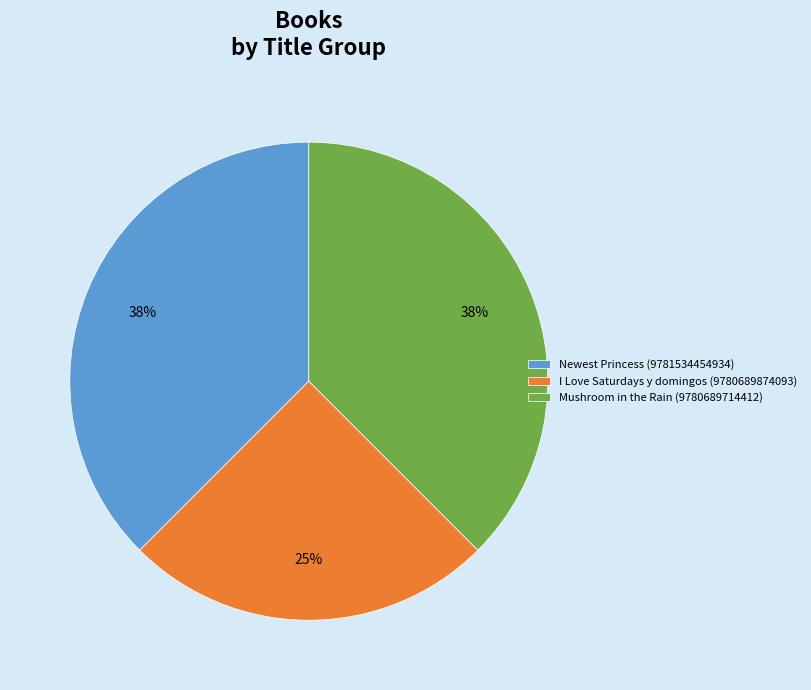

Which has a higher value, I Love Saturdays y domingos (9780689874093) or Newest Princess (9781534454934)?

Newest Princess (9781534454934)